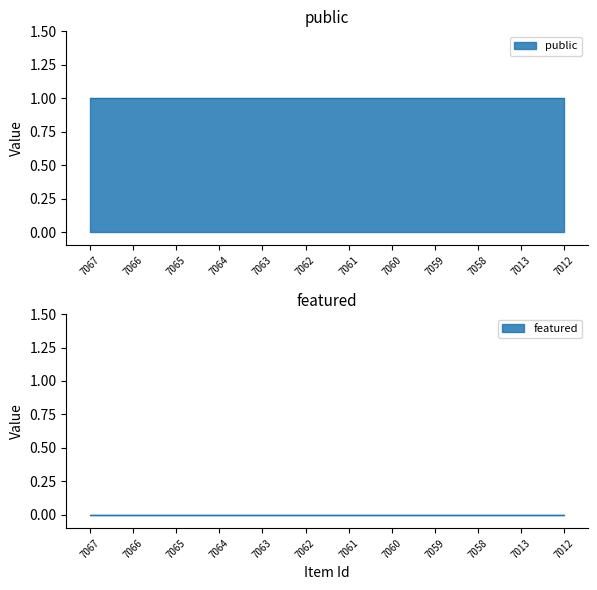

True or false: public has more than 1 points higher than both neighbors.

False